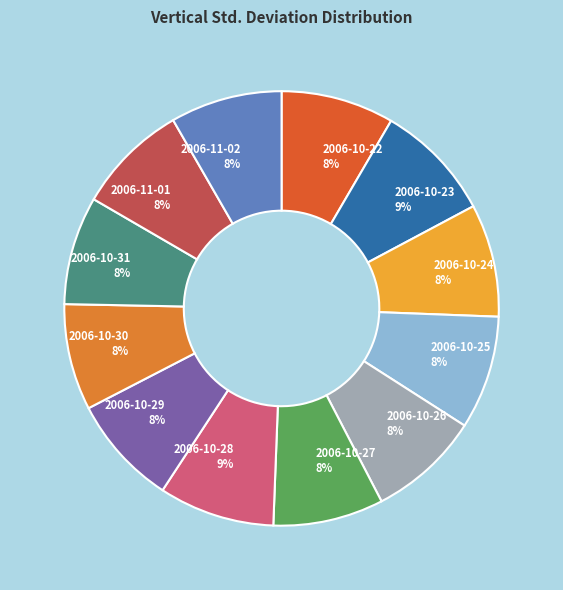

Approximately how many times larger is the value at 2006-10-27 8% compared to 2006-11-02 8%?

1.0